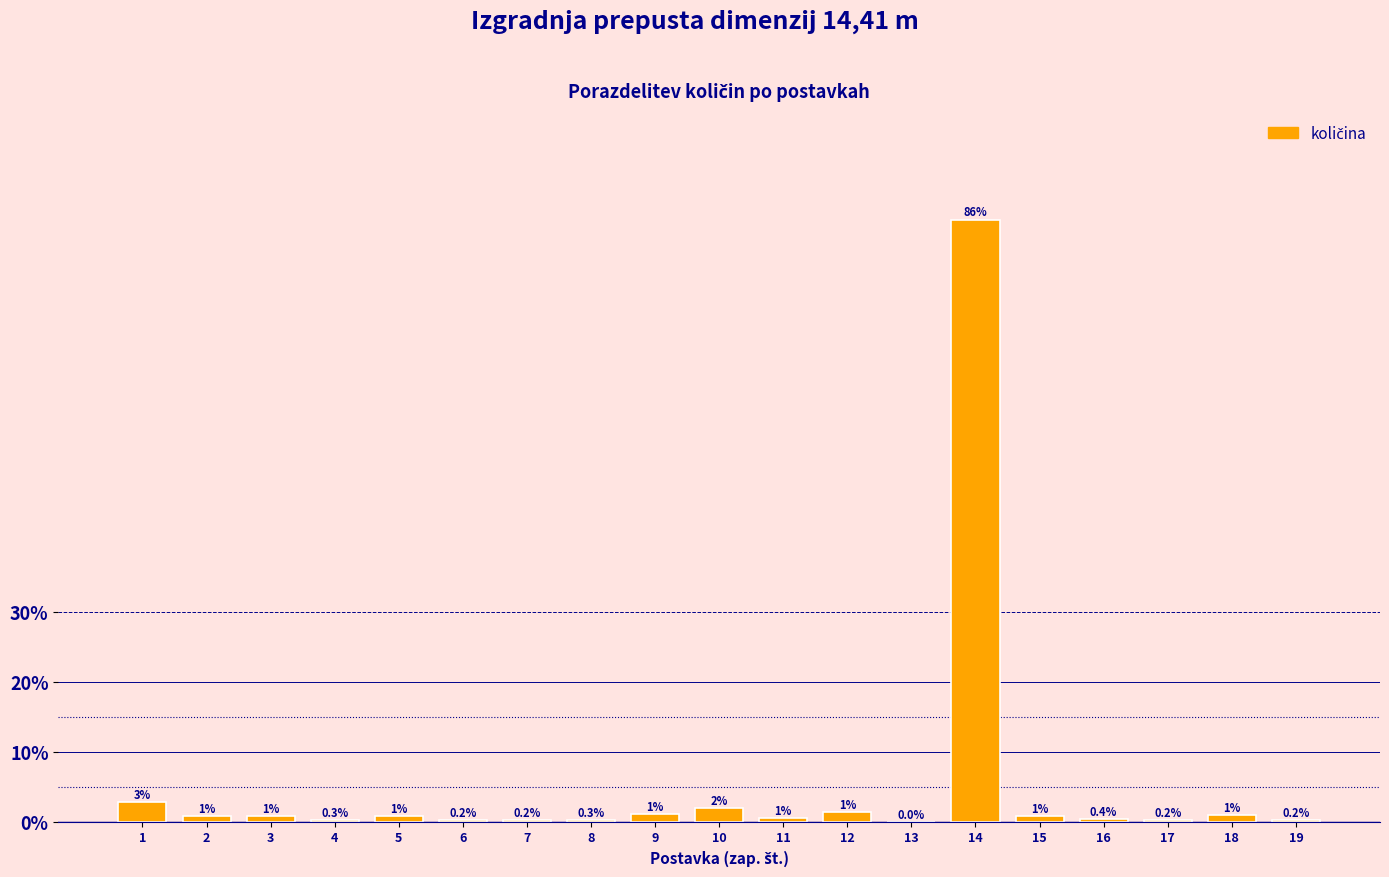

Is it true that the value at 18 is 1.0?

True